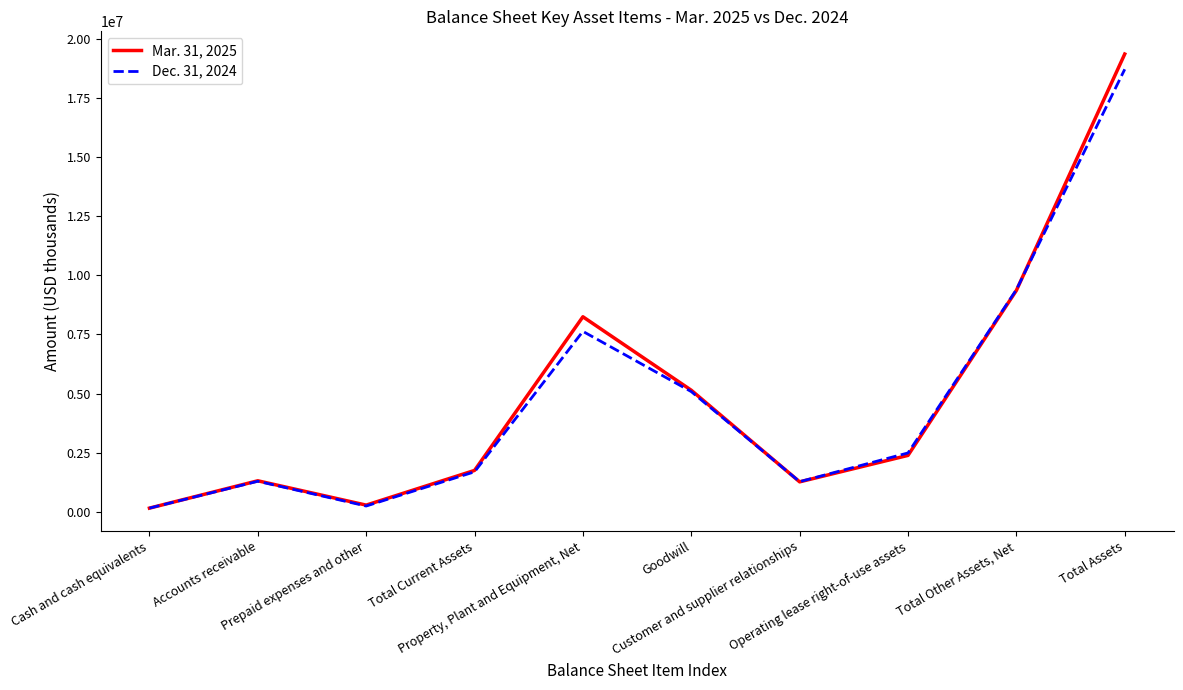

True or false: Mar. 31, 2025 has a value of 19362087 at Total Assets.

True